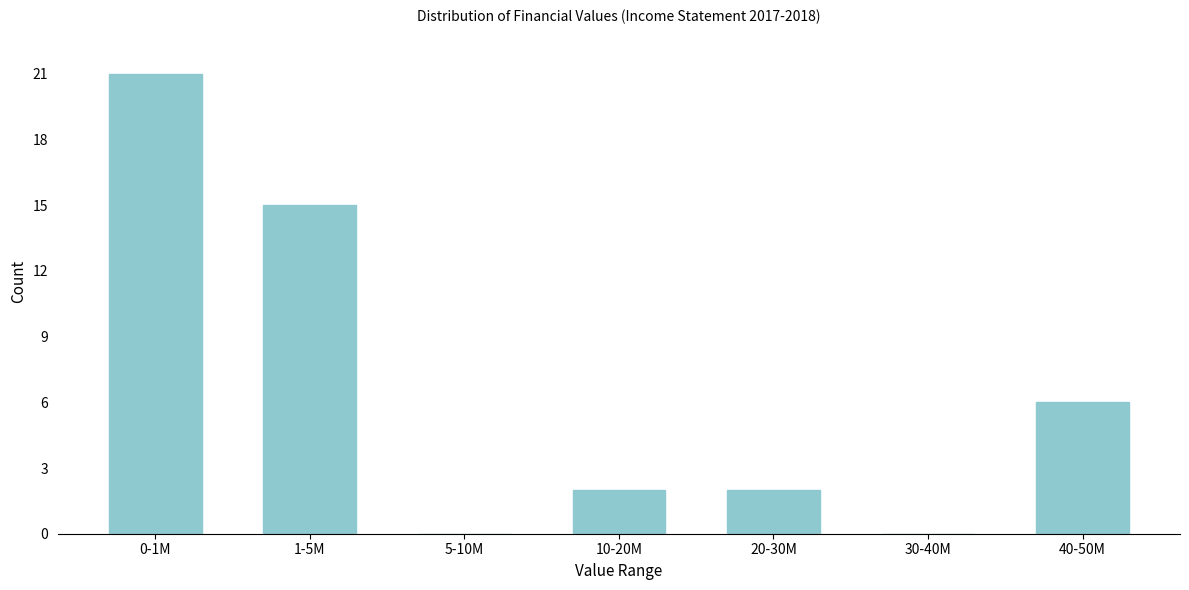

Reading left to right, transcribe all the data shown in this chart.

0-1M=21	1-5M=15	5-10M=0	10-20M=2	20-30M=2	30-40M=0	40-50M=6